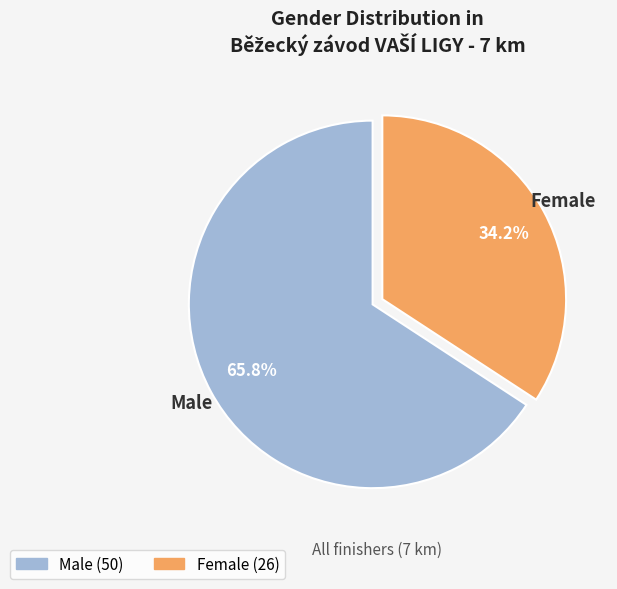

Combined, do Male and Female account for over 50%?

Yes